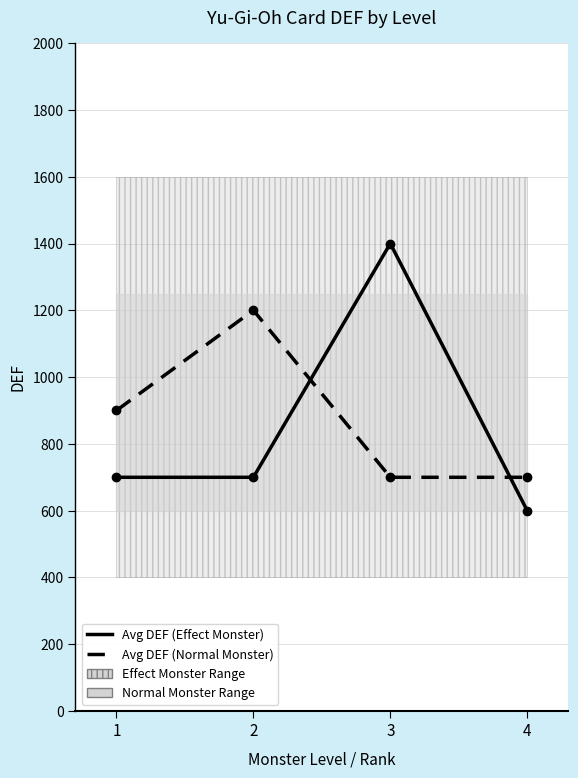

List the series in order of their peak value, highest first.

Avg DEF (Effect Monster), Avg DEF (Normal Monster)